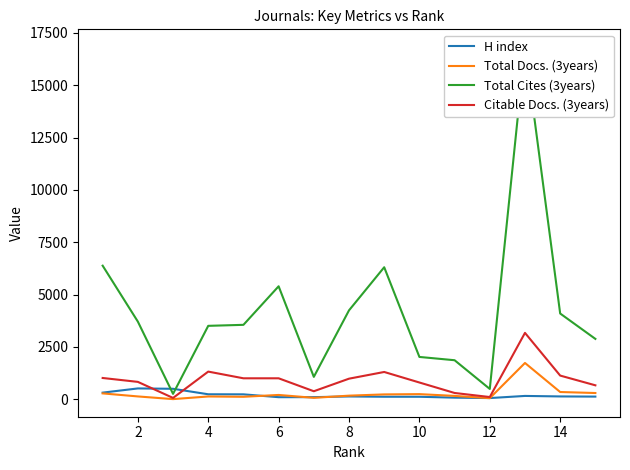

How many lines are shown in the chart?

4